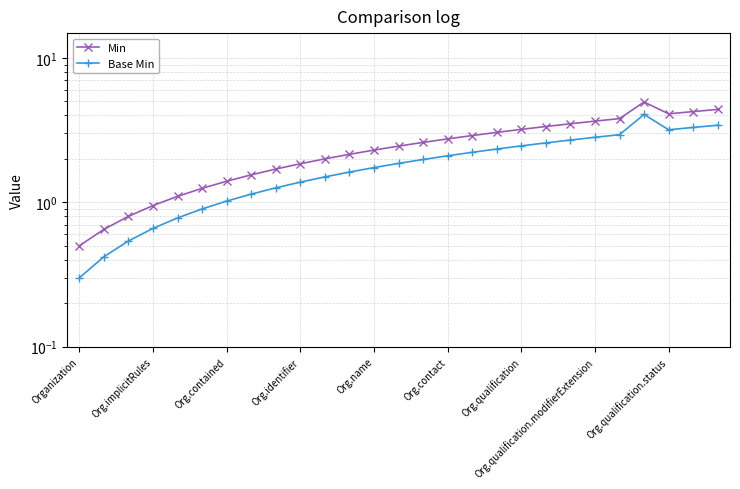

How many values in the Base Min series are below 1?

6